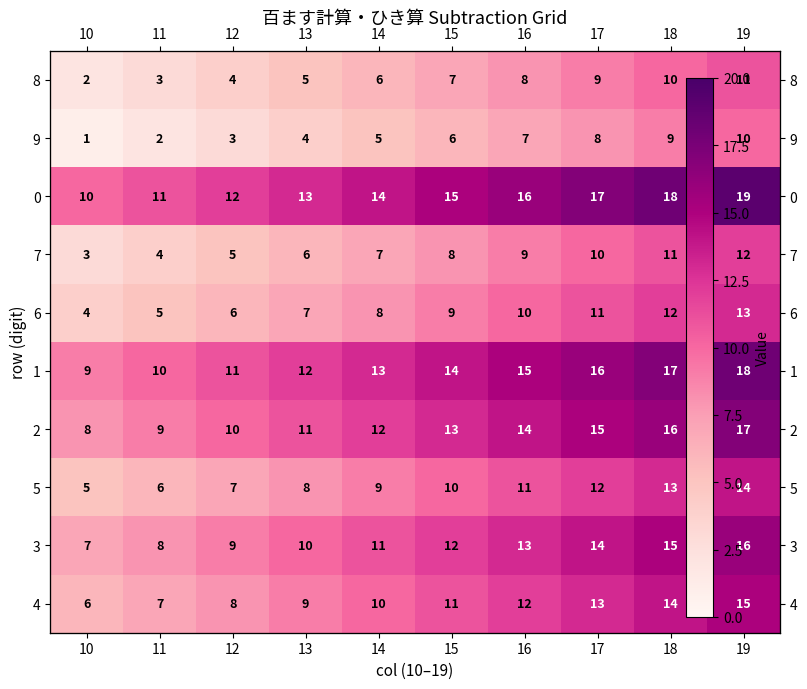

What is the difference between the 9 values at 11 and 19?

8